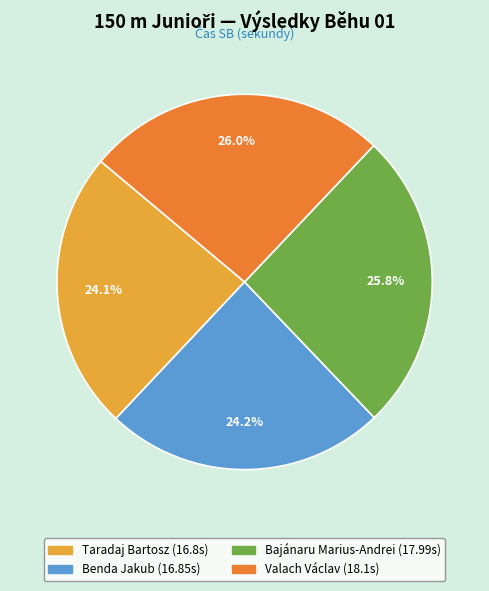

How much of the chart is everything except Benda Jakub?

75.8%